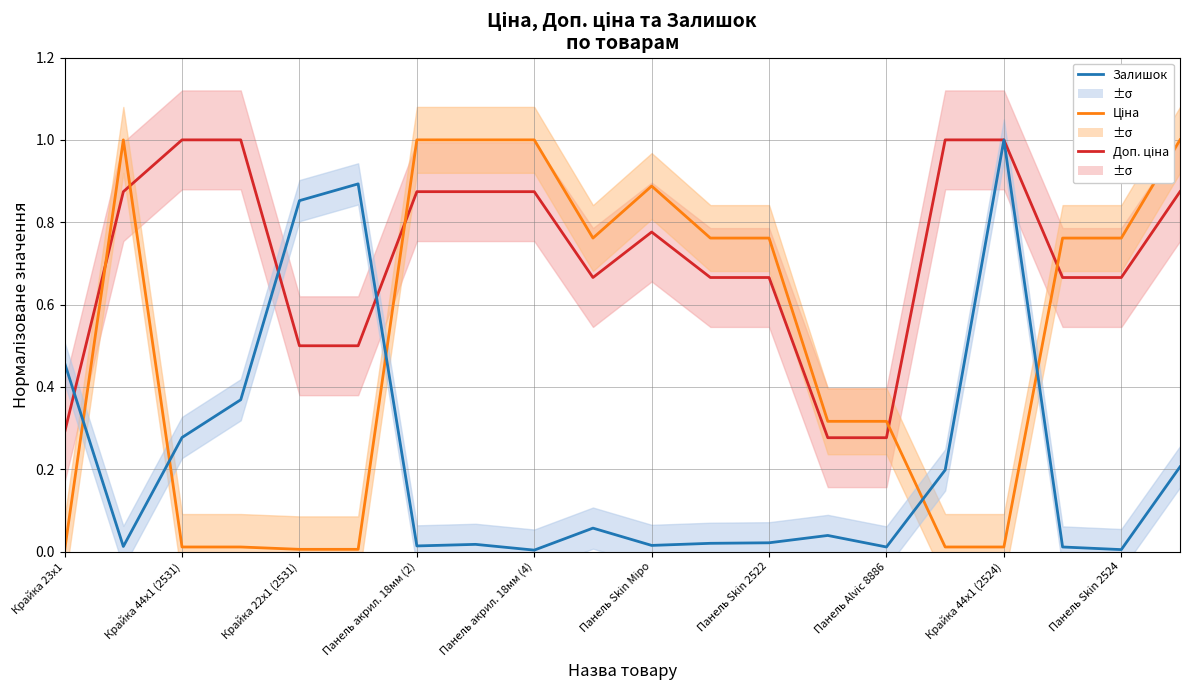

At how many categories does at least one series exceed 0?

20